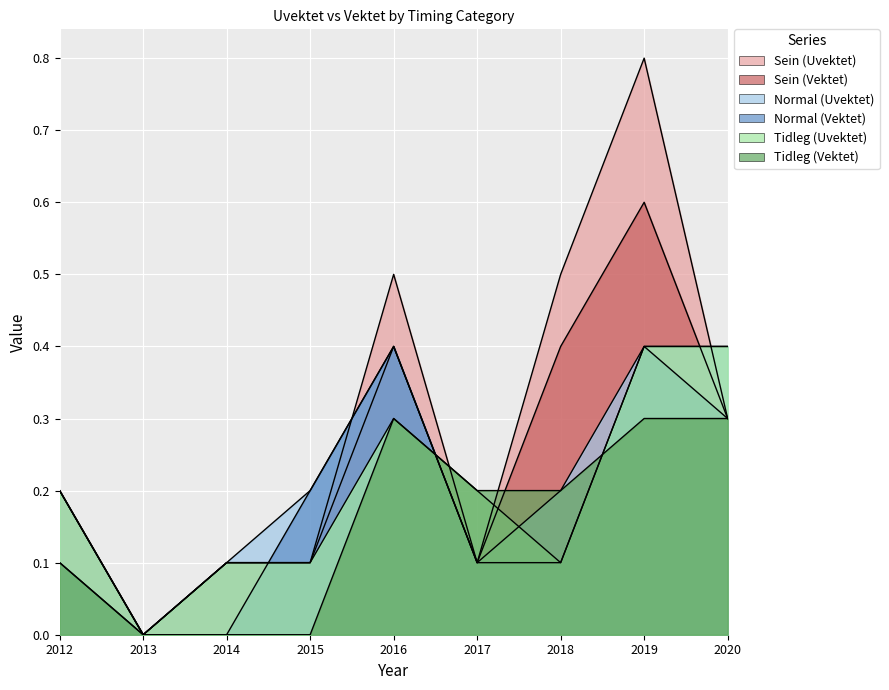

What is the value of the Sein (Vektet) point at the 5th from the left?

0.4